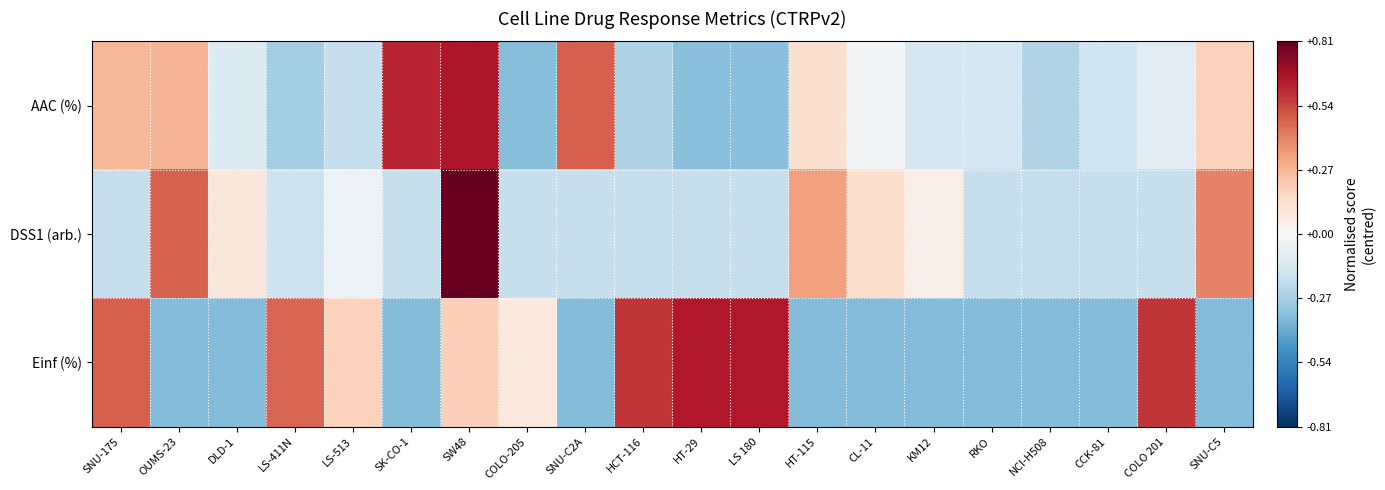

Which category has the highest value across all series?

SW48